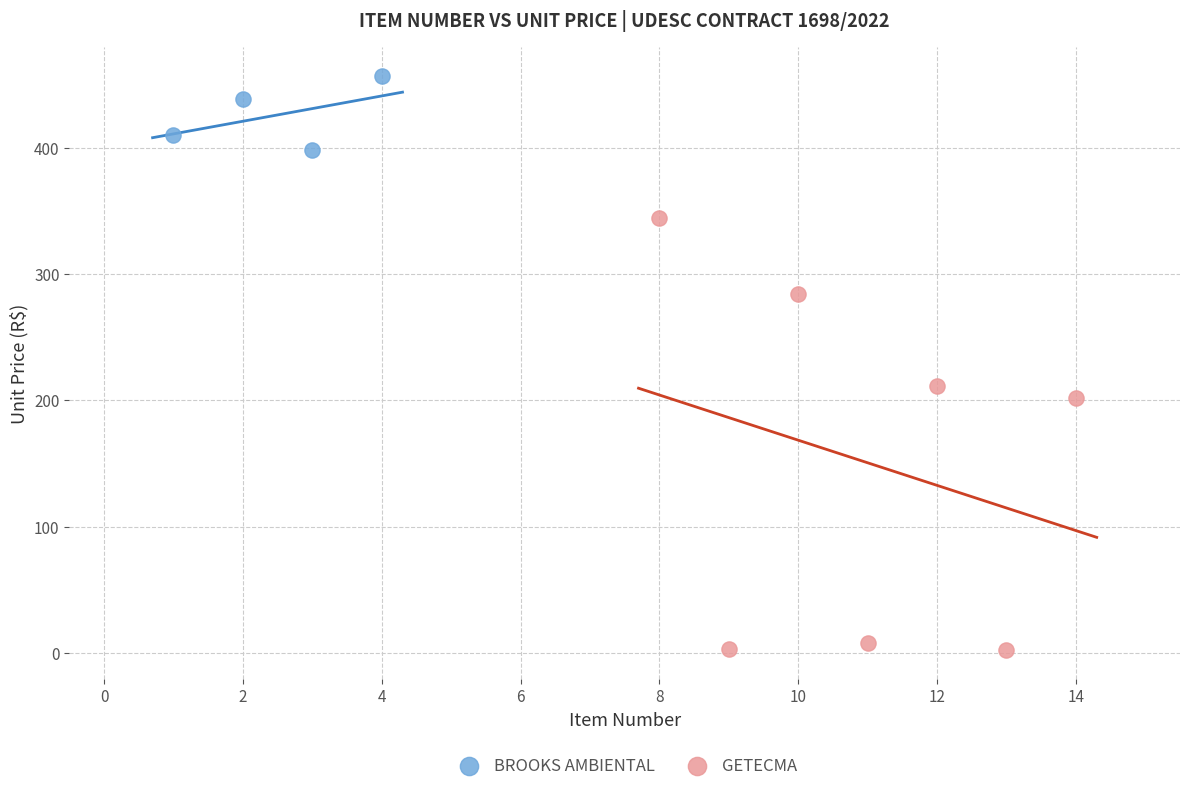

What are all the series names shown in the legend?

BROOKS AMBIENTAL, GETECMA